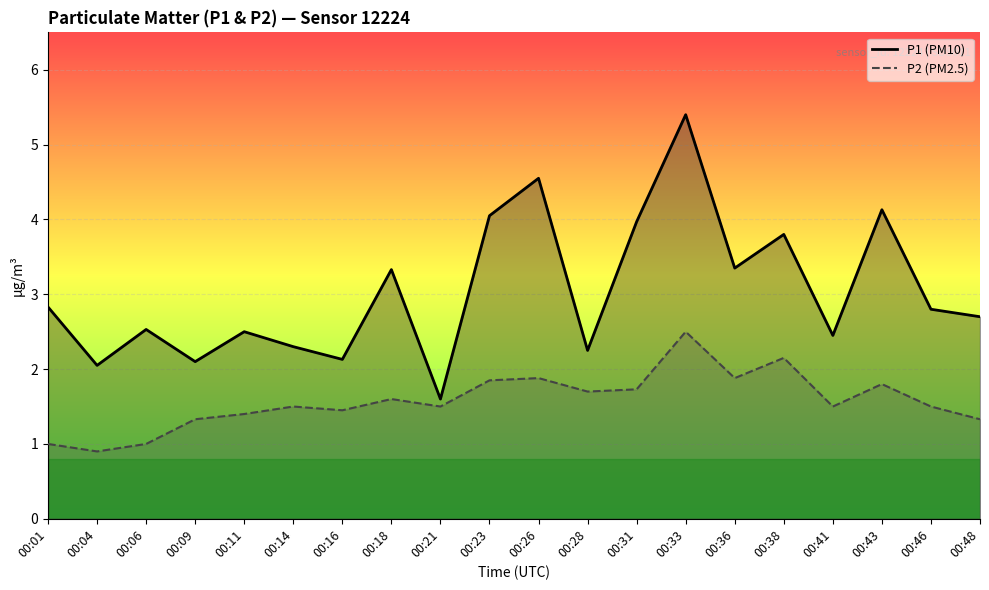

Is the value of P2 (PM2.5) at 00:14 greater than the value of P1 (PM10) at 00:48?

No